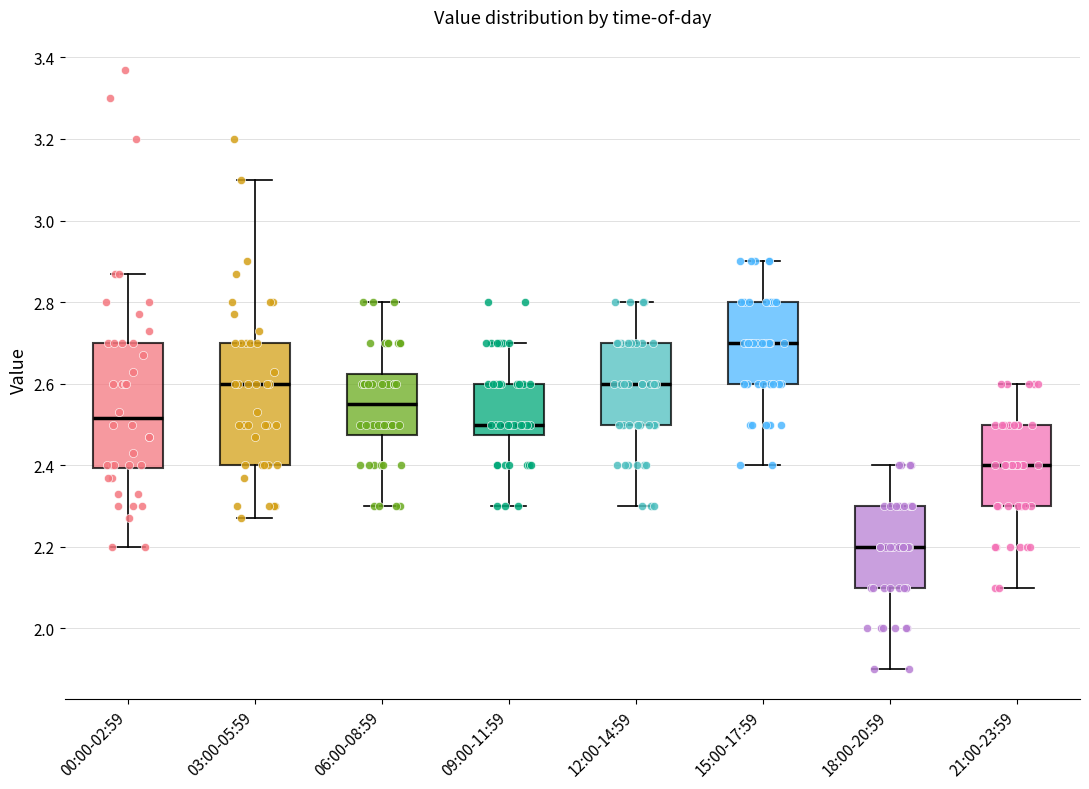

Where is the lower edge of the box for 09:00-11:59 on the y-axis? The values are not printed on the chart, so give them approximately, as read against the axis.

2.48